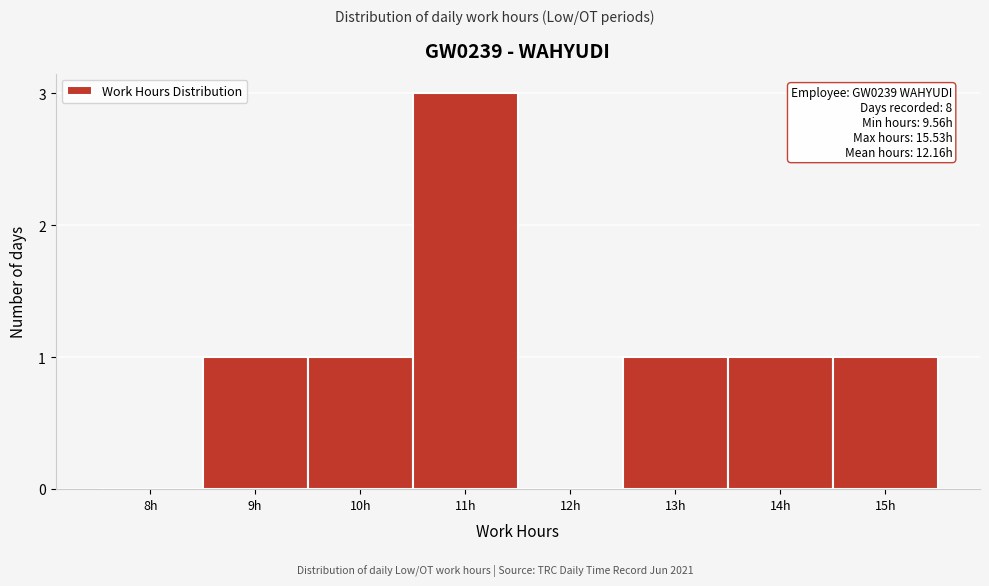

Reading left to right, what are all the values shown in this chart?

8h=0	9h=1	10h=1	11h=3	12h=0	13h=1	14h=1	15h=1